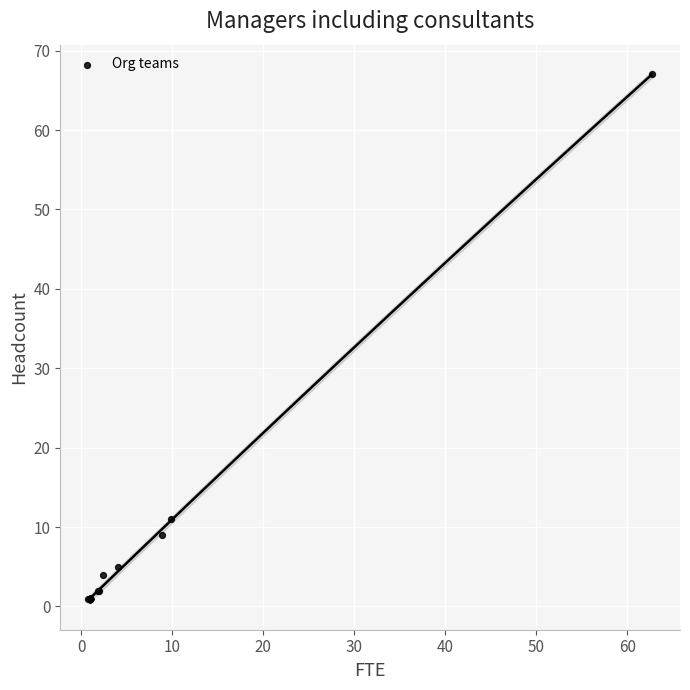

What Y value in the scatter plot is closest to 34?

11